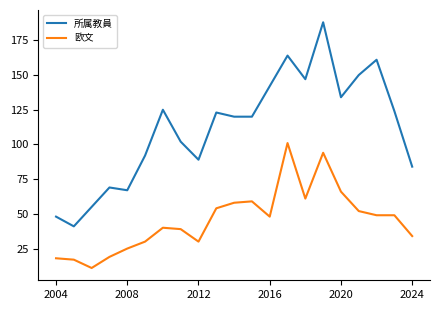

Which series has the largest range (max minus min)?

所属教員